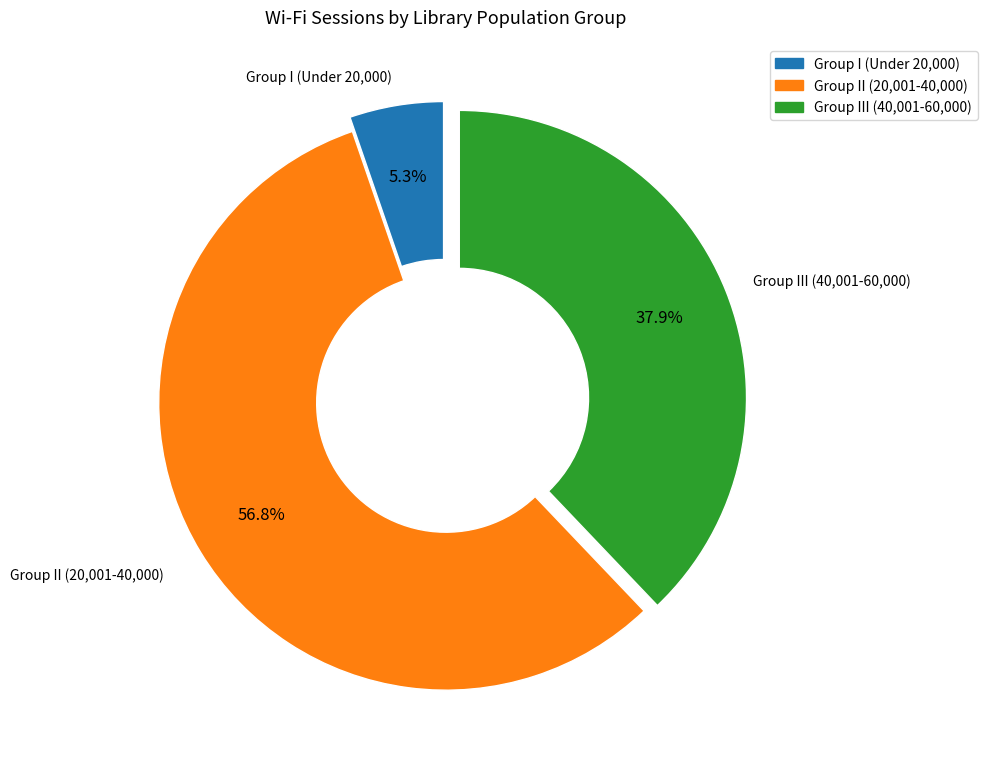

Does any single category account for the majority?

Yes